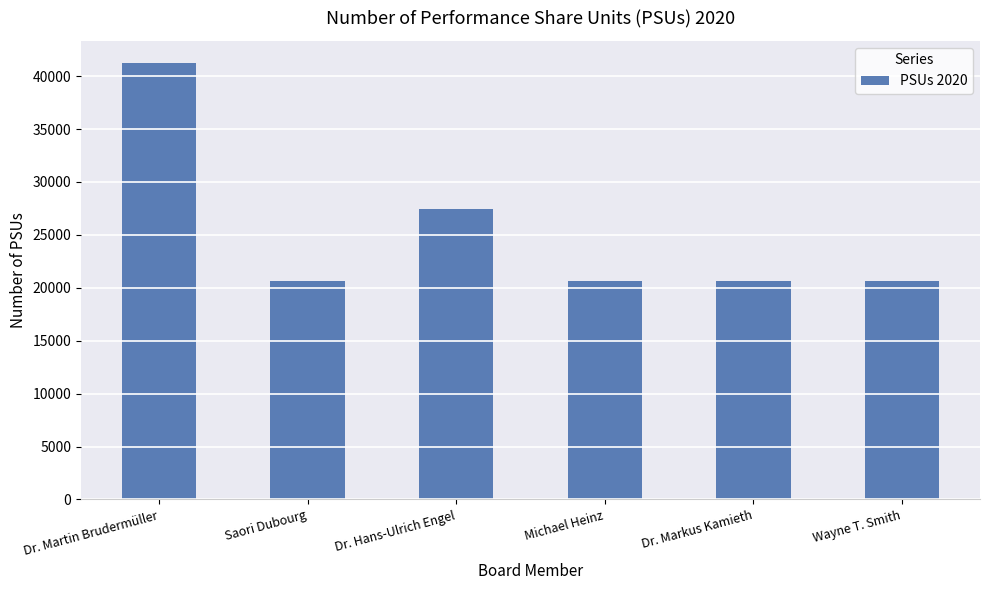

Reading left to right, extract all data points from this chart.

Dr. Martin Brudermüller=41268	Saori Dubourg=20634	Dr. Hans-Ulrich Engel=27443	Michael Heinz=20634	Dr. Markus Kamieth=20634	Wayne T. Smith=20634